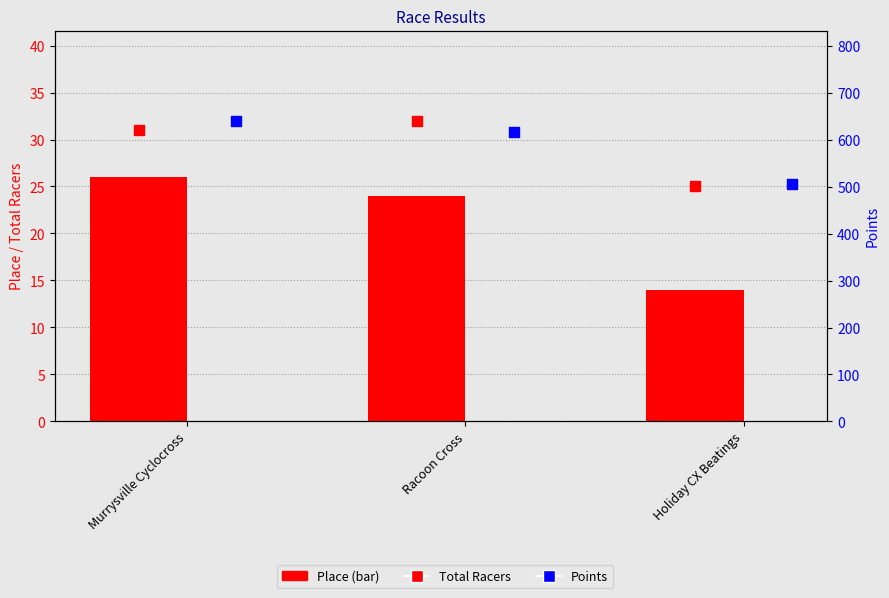

What is the total value across all series at Holiday CX Beatings?

544.7